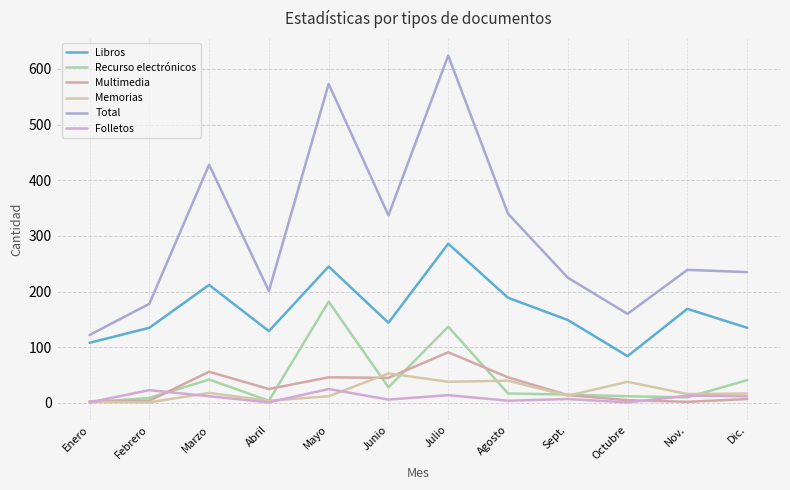

Reading left to right, transcribe all the data shown in this chart.

Libros: 108	135	212	129	245	144	286	189	149	84	169	135
Recurso electrónicos: 1	9	42	4	182	28	137	17	15	12	10	41
Multimedia: 3	4	56	25	46	45	91	46	14	5	2	7
Memorias: 2	1	18	4	12	53	38	40	13	38	16	17
Total: 122	178	428	201	573	337	624	340	225	160	239	235
Folletos: 1	23	12	1	25	6	14	4	7	1	13	12